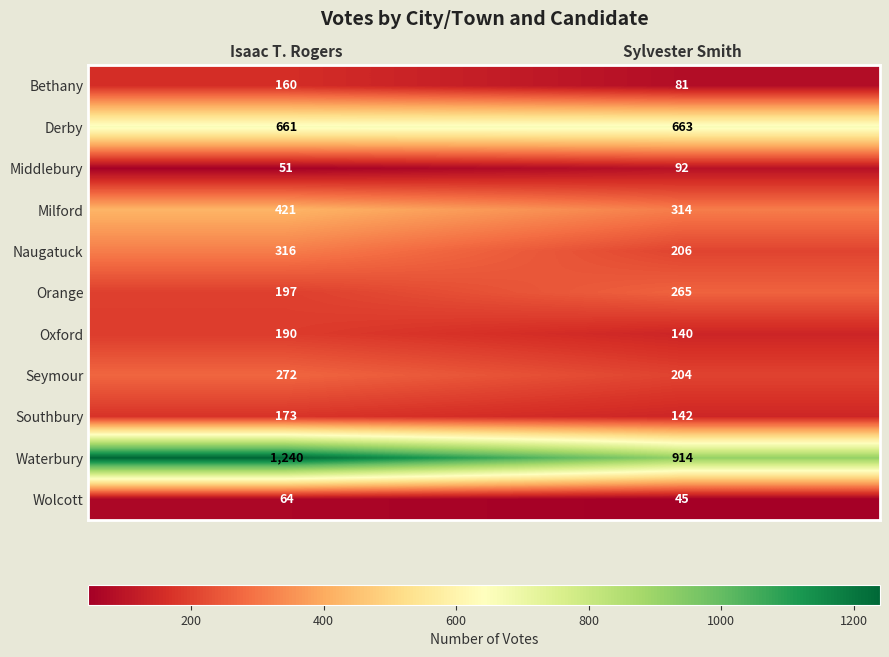

At how many categories does at least one series exceed 990?

1